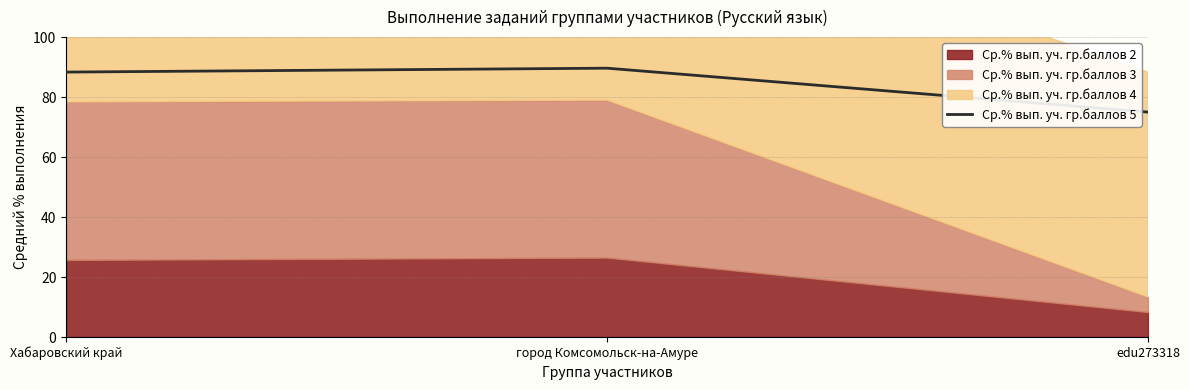

What is the difference between the maximum and minimum values?

14.6